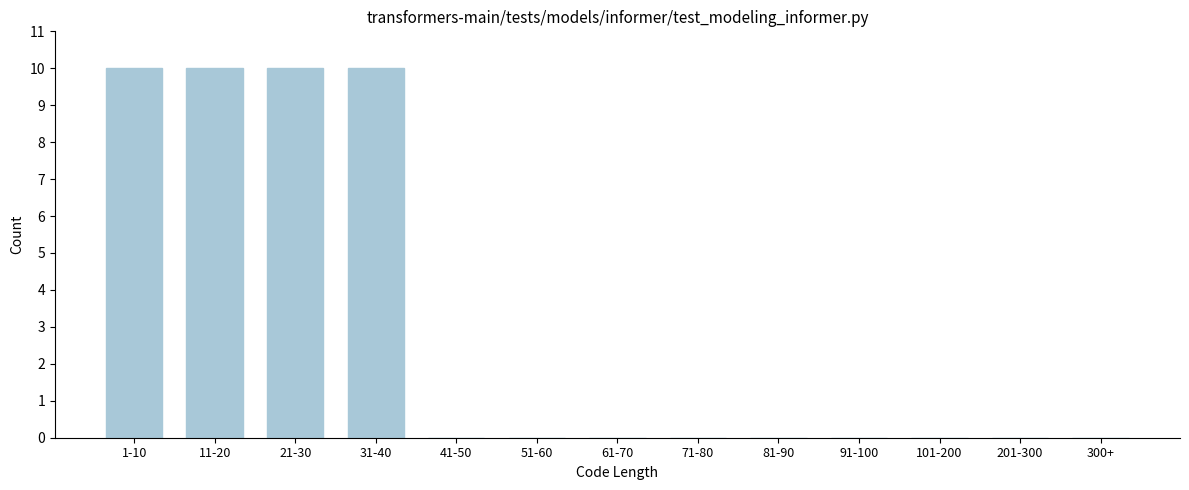

Reading left to right, transcribe all the data shown in this chart.

1-10=10	11-20=10	21-30=10	31-40=10	41-50=0	51-60=0	61-70=0	71-80=0	81-90=0	91-100=0	101-200=0	201-300=0	300+=0